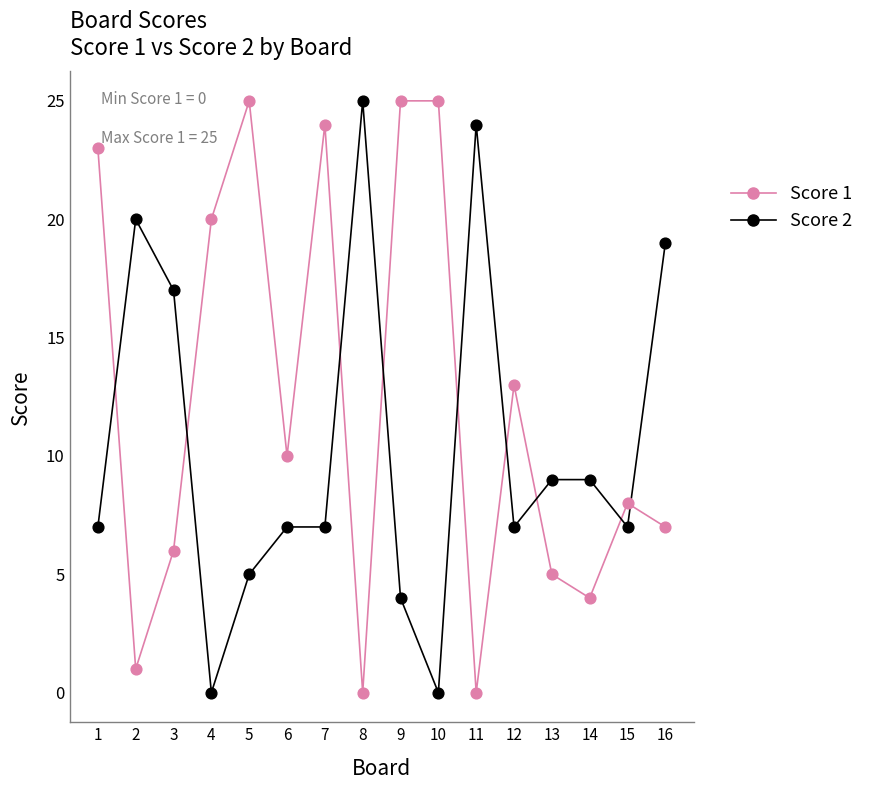

Across all series, what Y value is closest to 12?

13